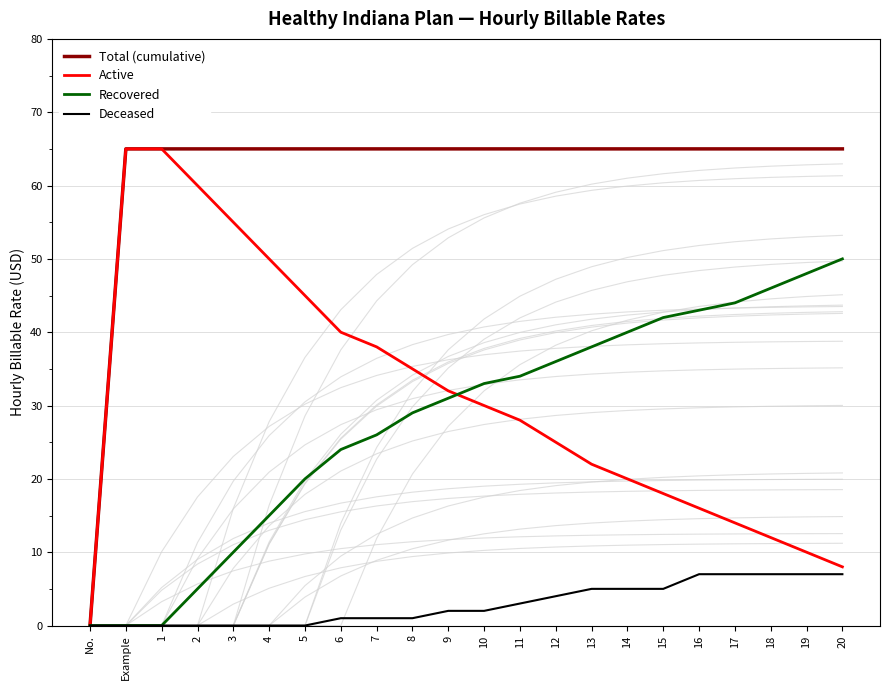

How many lines are shown in the chart?

4